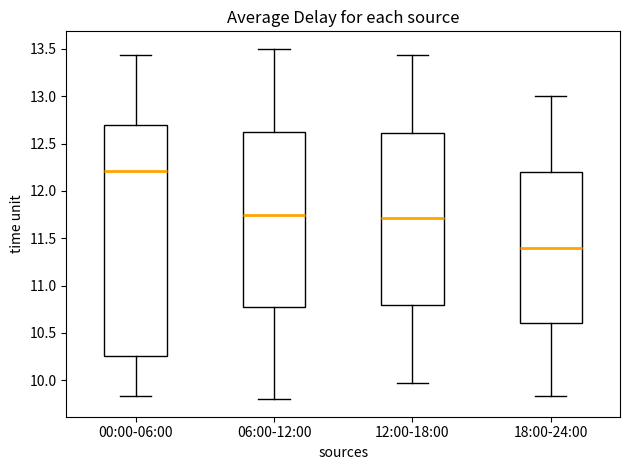

Which box is the tallest, from its lower edge to its upper edge?

00:00-06:00